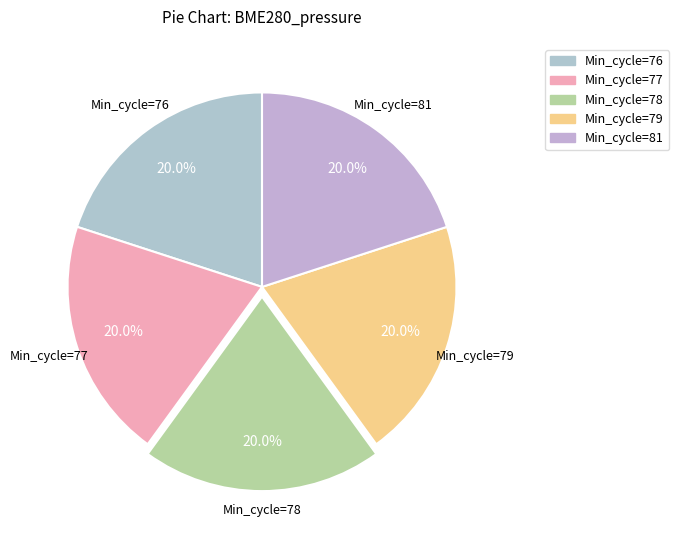

Does Min_cycle=79 represent more than half of the total?

No